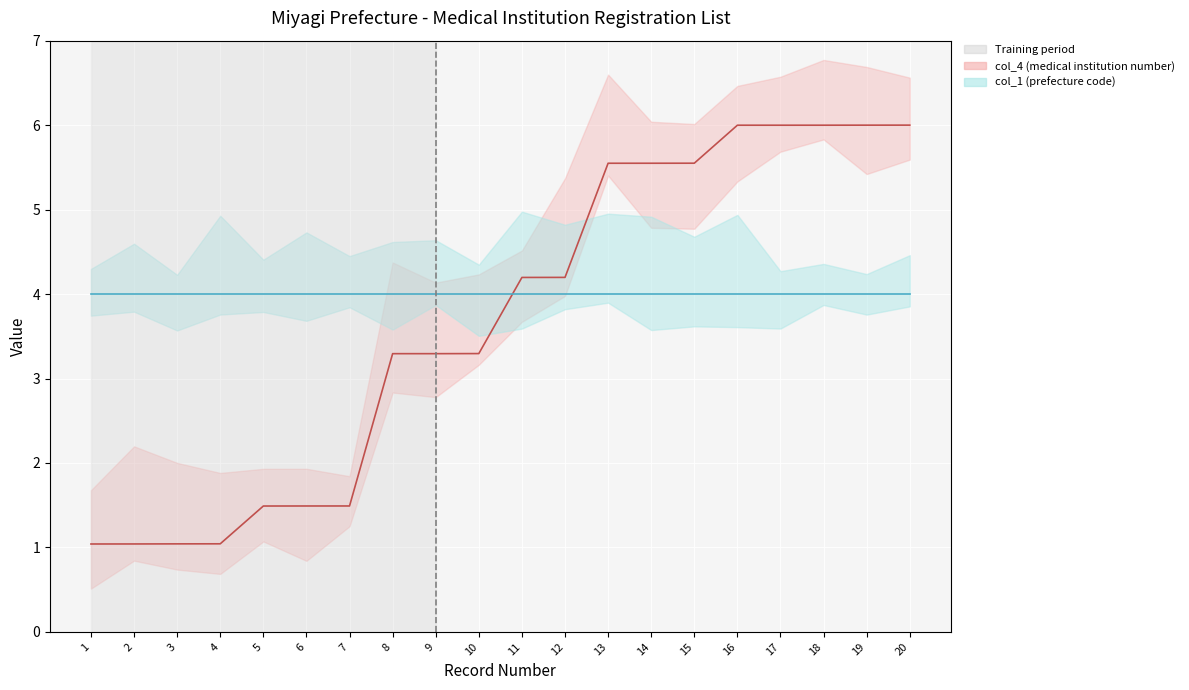

What is the difference between the values at 17 and 3?

5.0